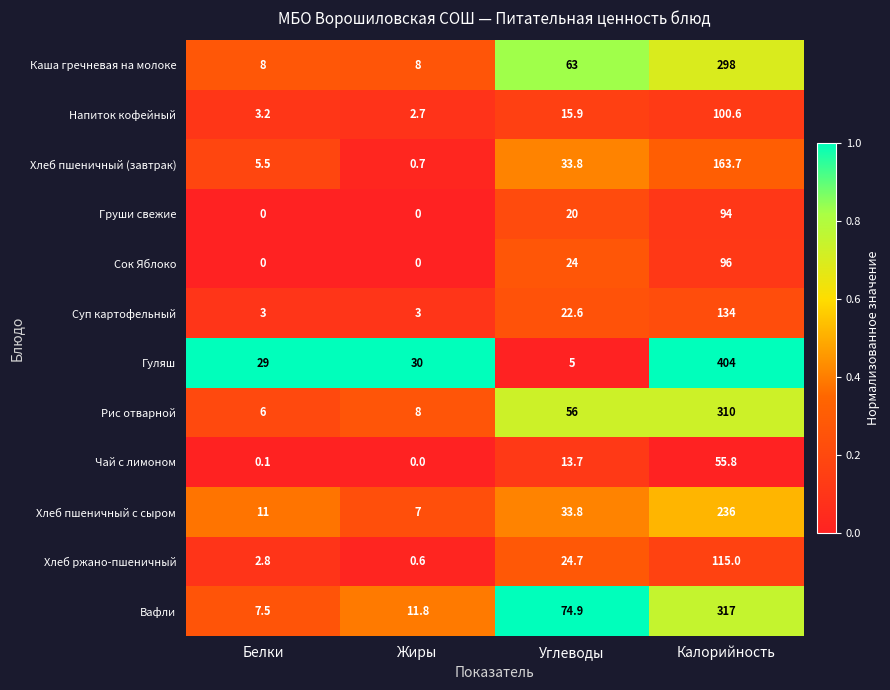

What is the sum of all Суп картофельный values?

162.6